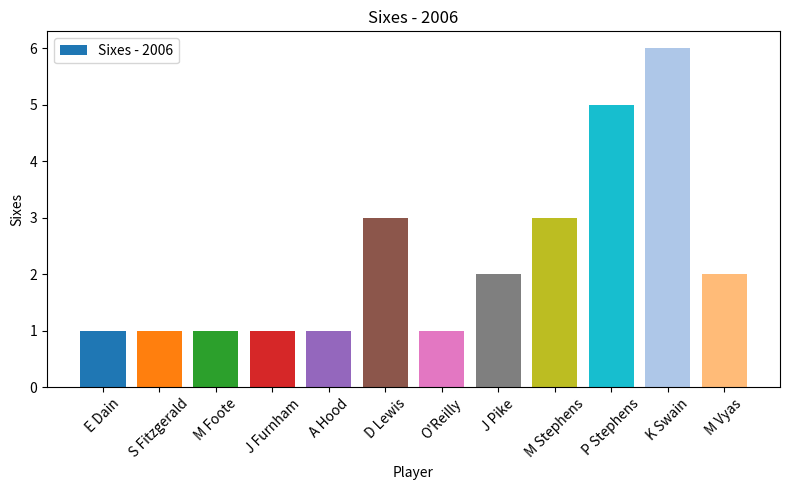

How many distinct data groups are displayed?

1